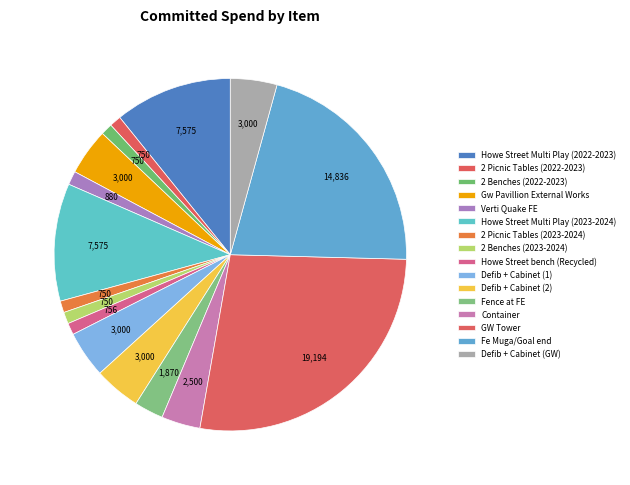

How many slices are in this pie chart?

16